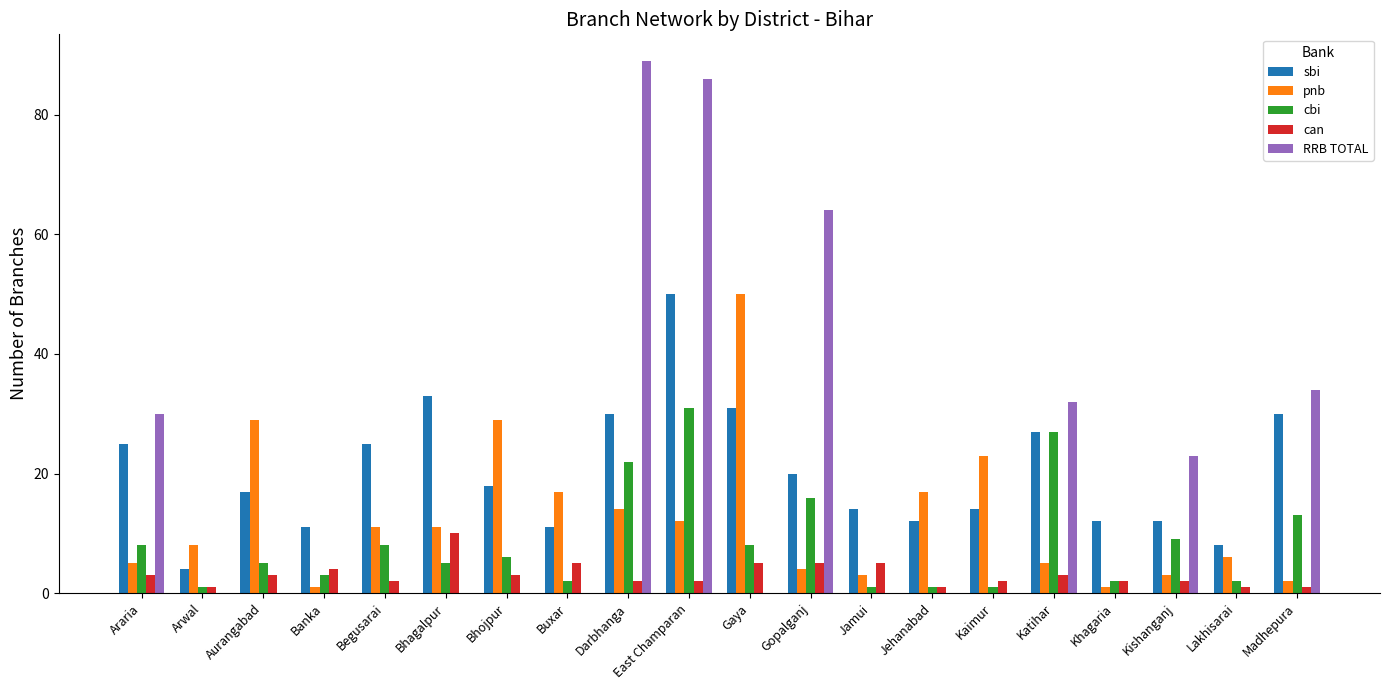

What is the average value of the pnb series?

13